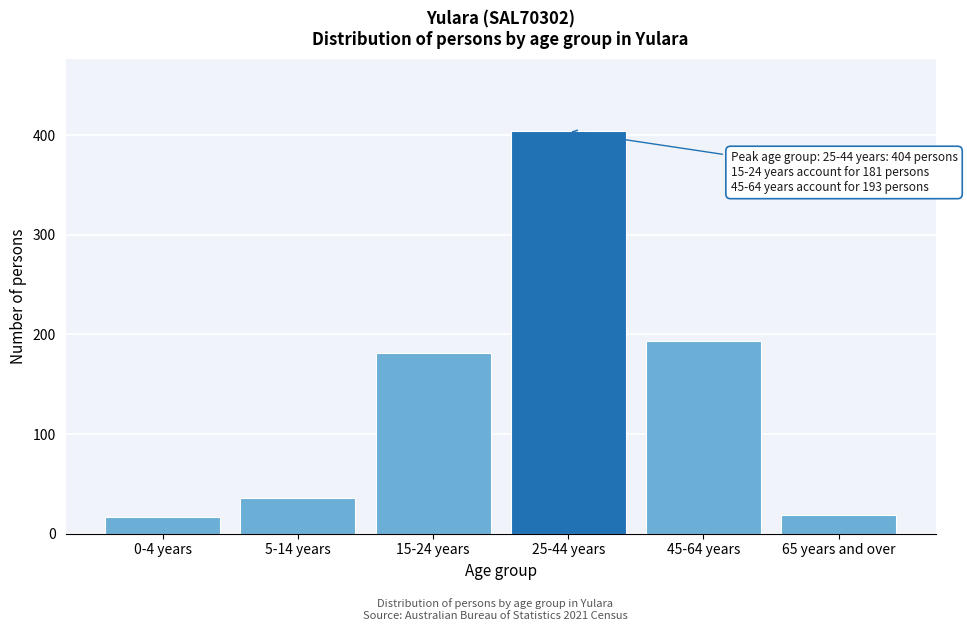

Reading left to right, list all the values displayed in this chart.

17	36	181	404	193	19